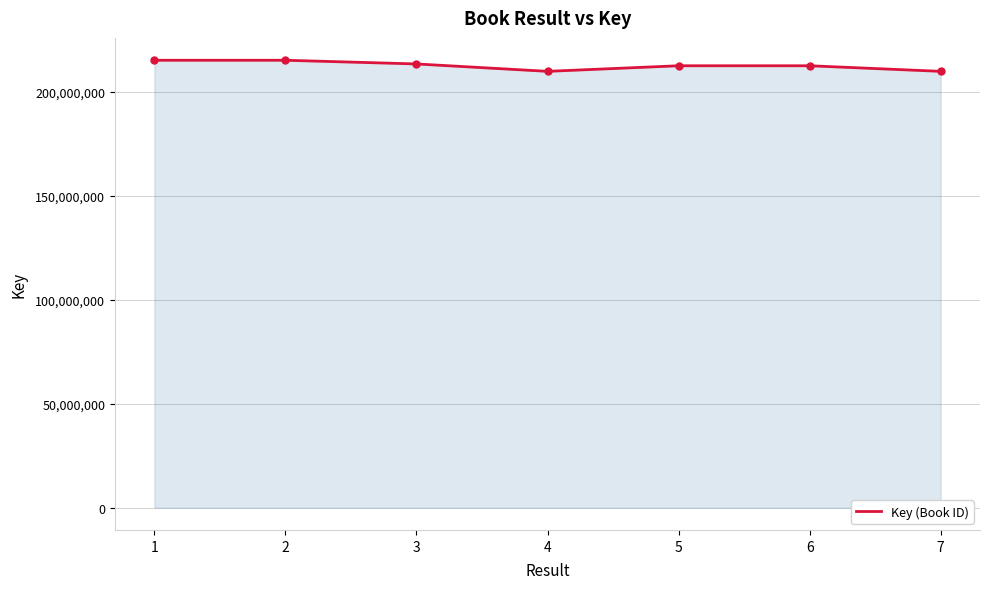

What is the change in value from 1 to 7?

-5339010